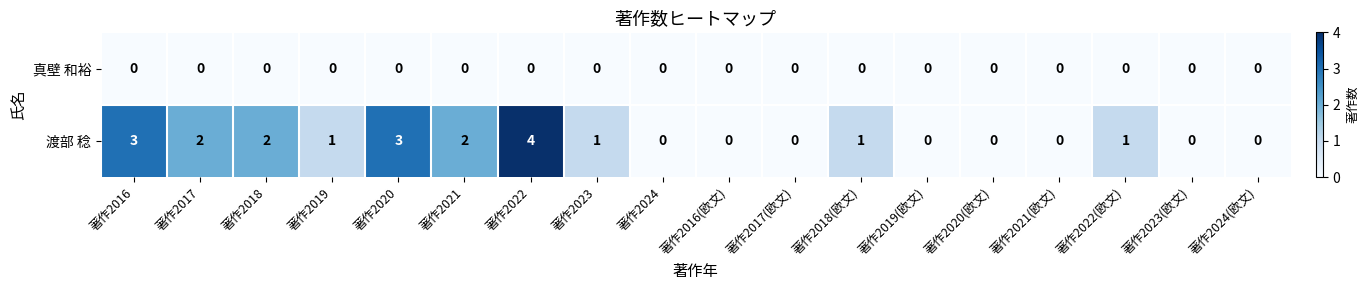

Between 著作2022 and 著作2017(欧文), which series saw the biggest shift?

渡部 稔